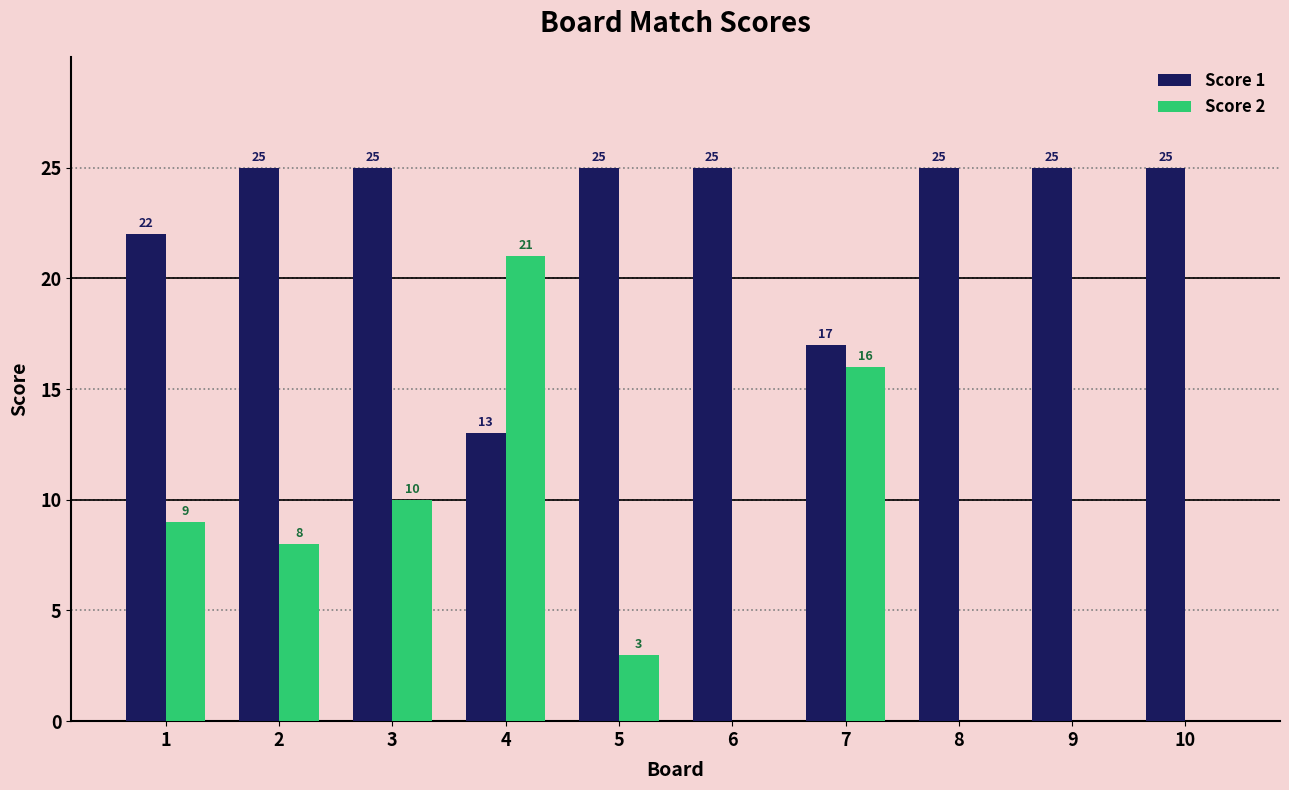

Which series has the largest total across all categories?

Score 1